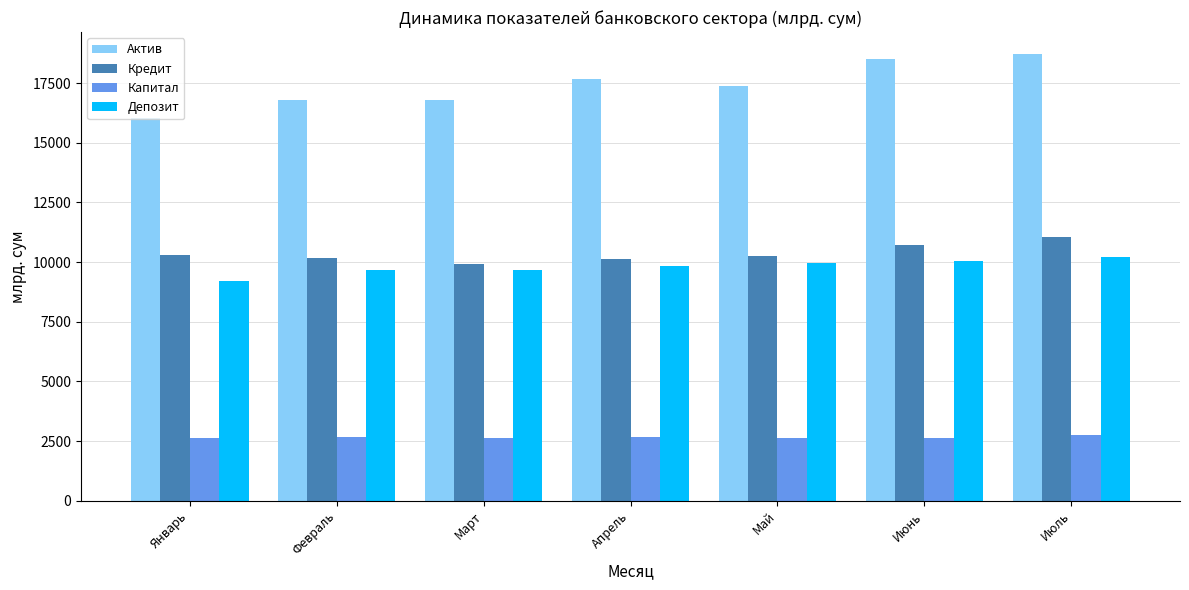

True or false: Капитал has a value of 2650.0 at Май.

True